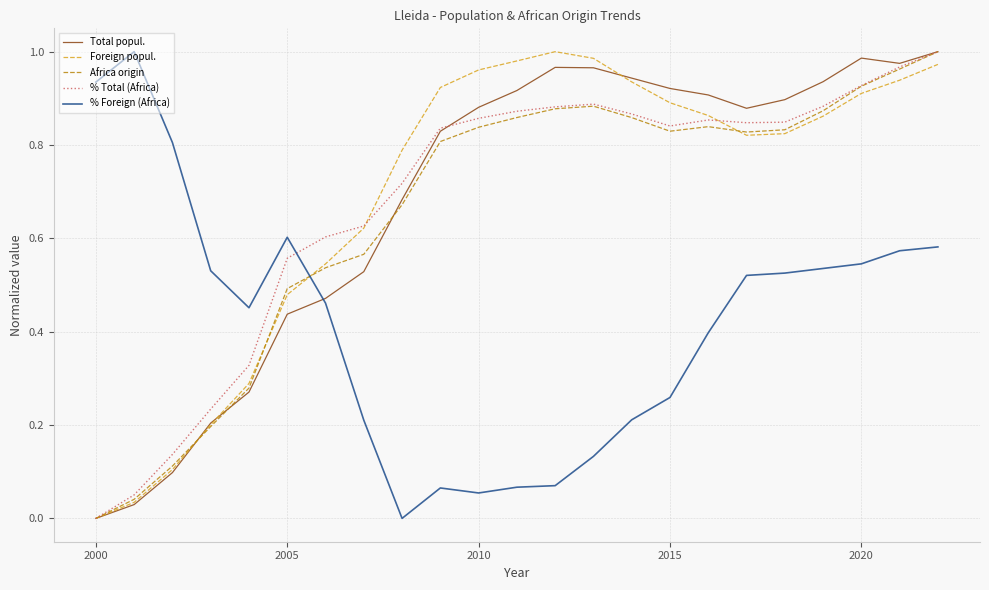

How many values in the Total popul. series exceed 0?

22